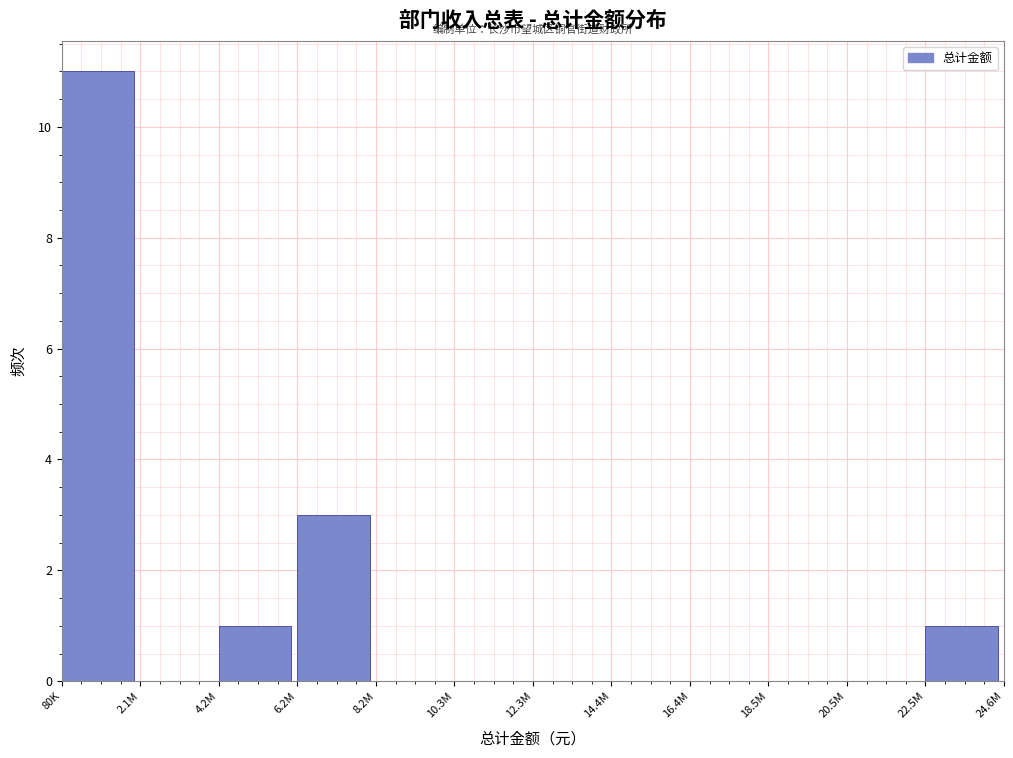

Reading right to left, extract all data points from this chart.

22.5M=1	20.5M=0	18.5M=0	16.4M=0	14.4M=0	12.3M=0	10.3M=0	8.2M=0	6.2M=3	4.2M=1	2.1M=0	80K=11